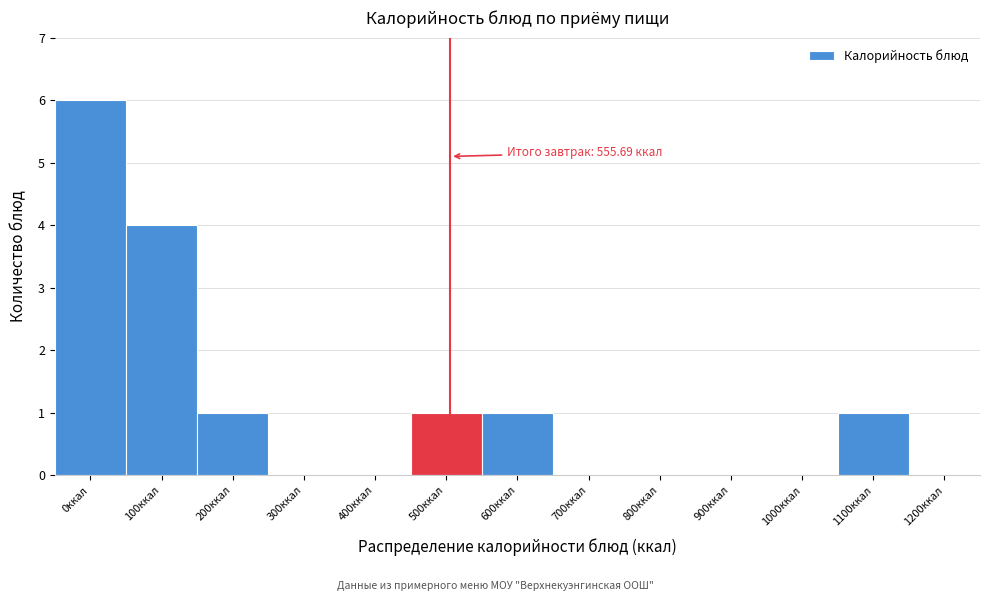

Reading right to left, transcribe all the data shown in this chart.

1200ккал=0	1100ккал=1	1000ккал=0	900ккал=0	800ккал=0	700ккал=0	600ккал=1	500ккал=1	400ккал=0	300ккал=0	200ккал=1	100ккал=4	0ккал=6